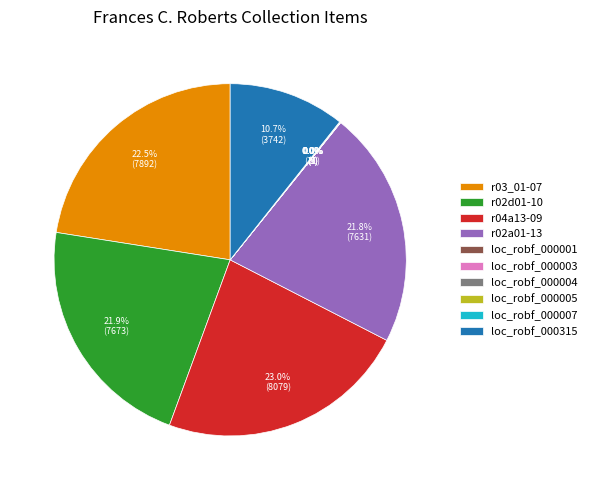

What is the largest slice in the pie chart?

r04a13-09